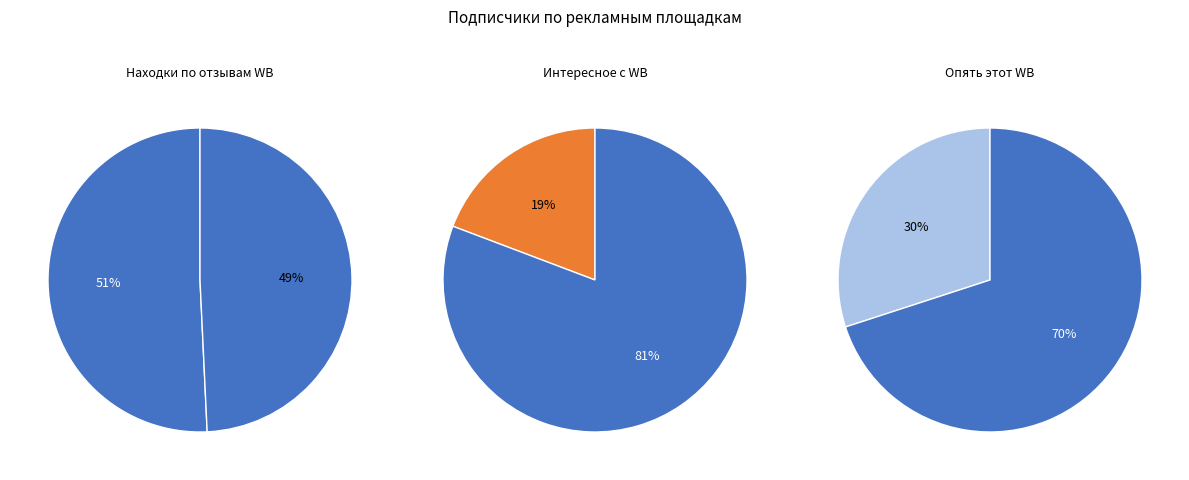

What is the ratio of the value at Опять этот Wildberries to the value at Находки по отзывам Wildberries?

0.6